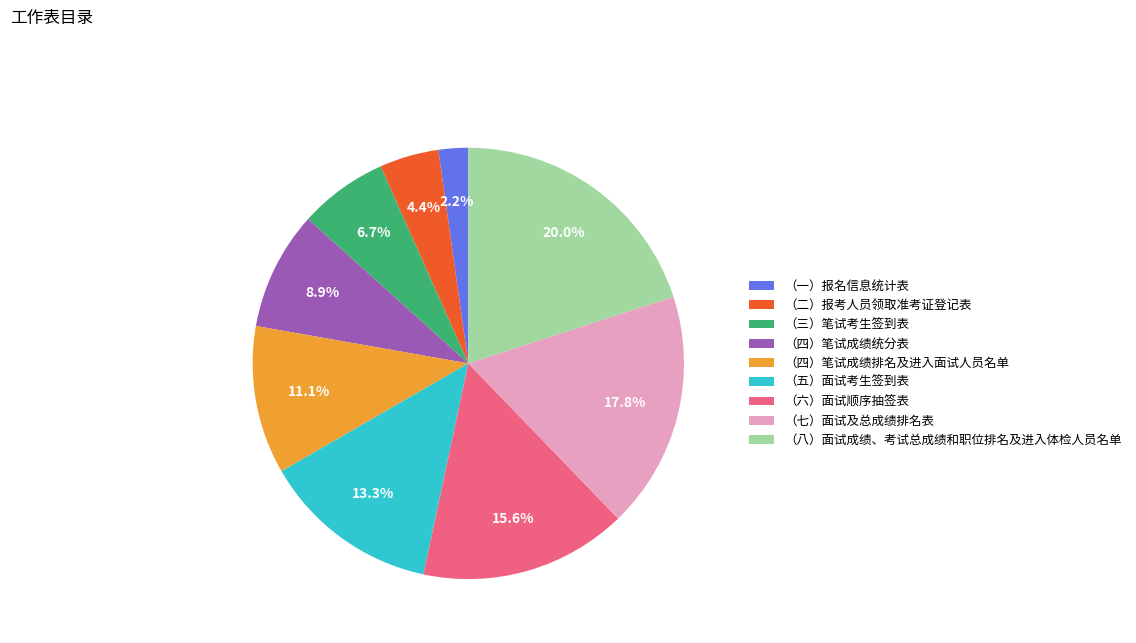

Which has a higher value, （三）笔试考生签到表 or （五）面试考生签到表?

（五）面试考生签到表